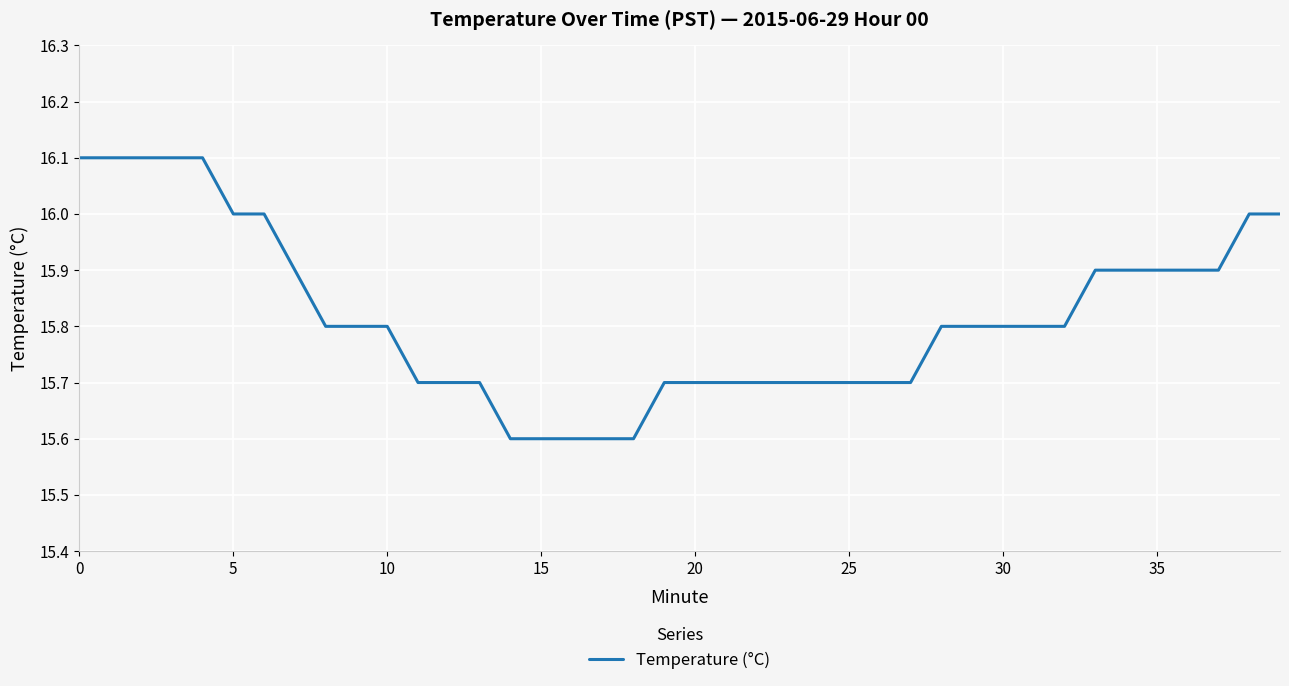

What is the difference between the maximum and minimum values?

0.5